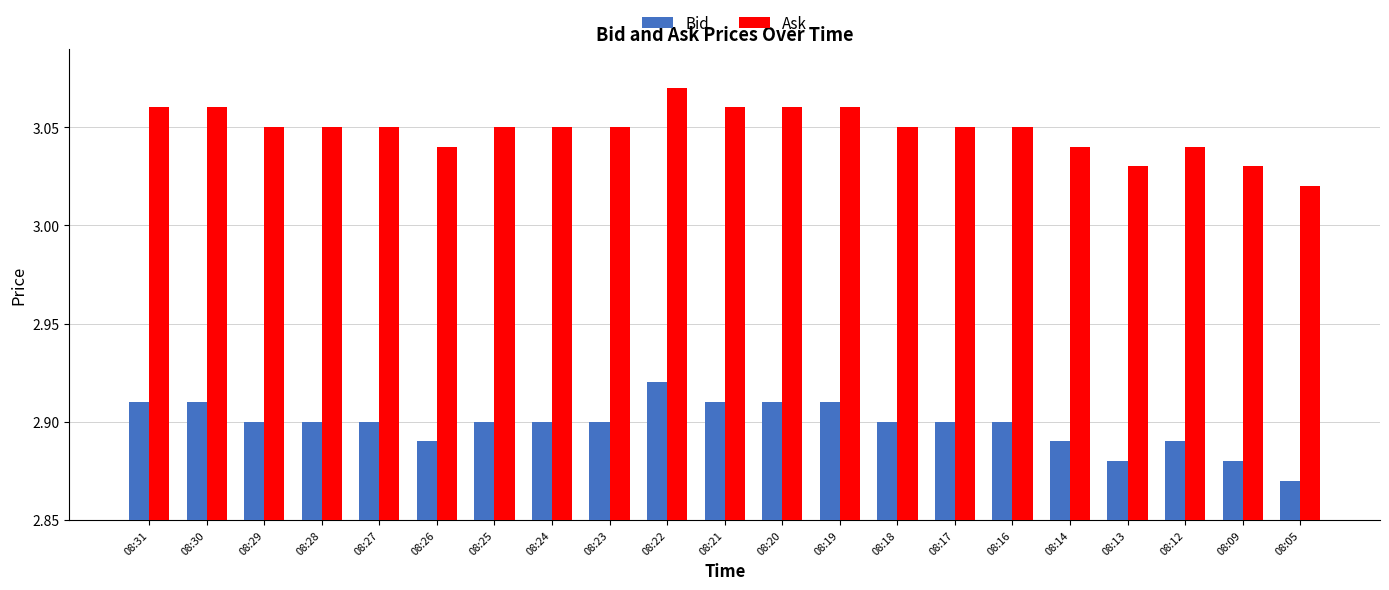

Rank the series at 08:17 from lowest to highest value.

Bid, Ask